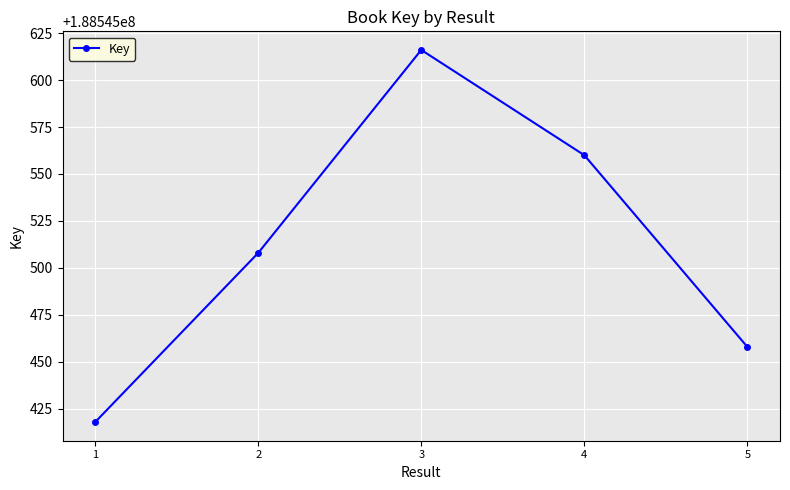

Is this an area chart (filled region under the line)?

No